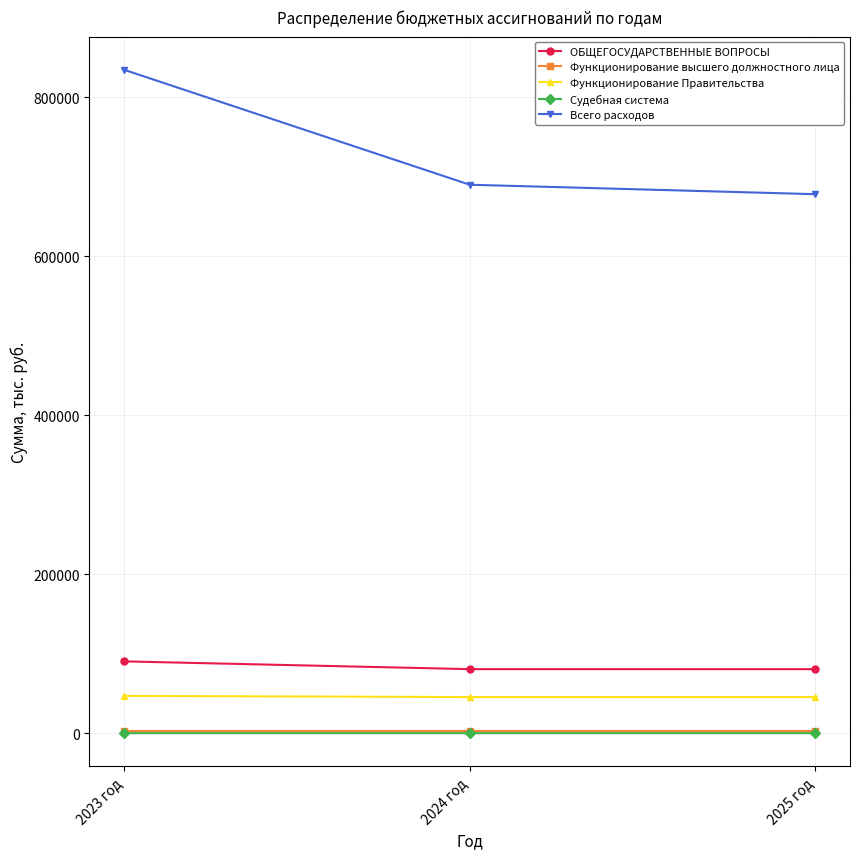

What is the value of the Функционирование высшего должностного лица point at the 1st from the left?

2153.4